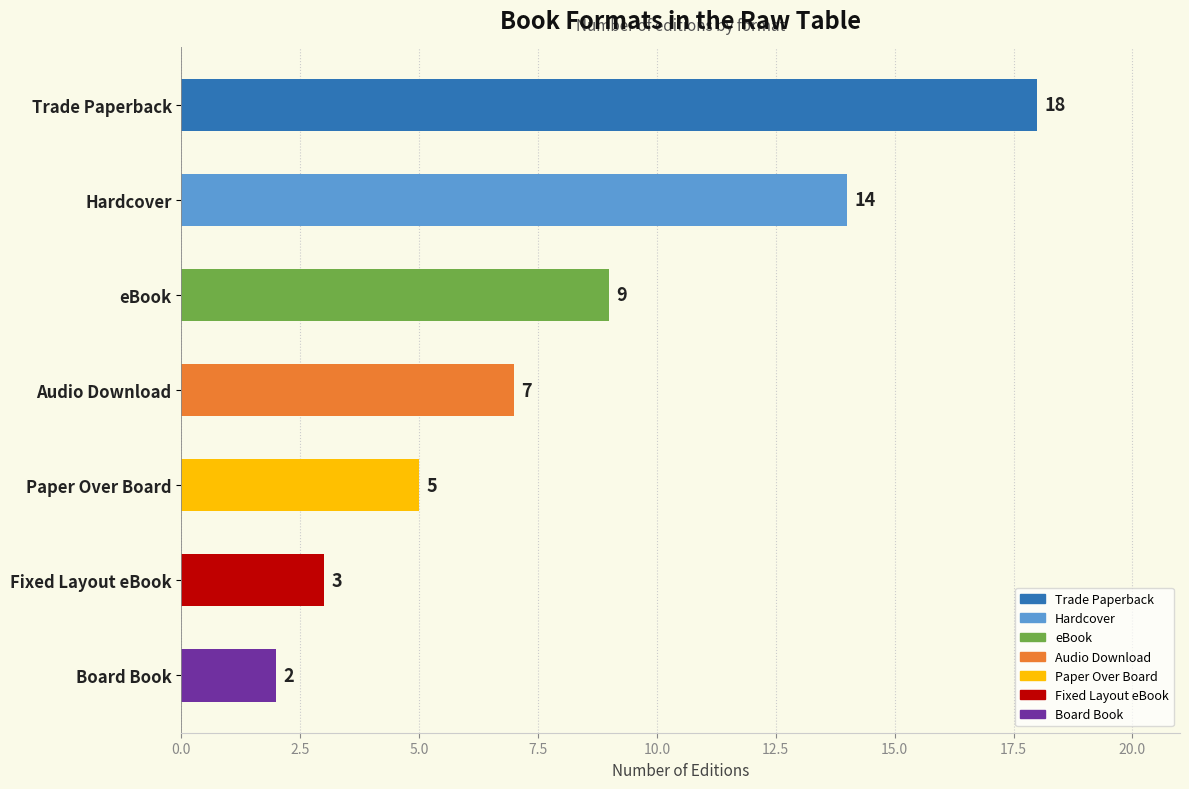

List the labels in order of value, smallest first.

Board Book, Fixed Layout eBook, Paper Over Board, Audio Download, eBook, Hardcover, Trade Paperback